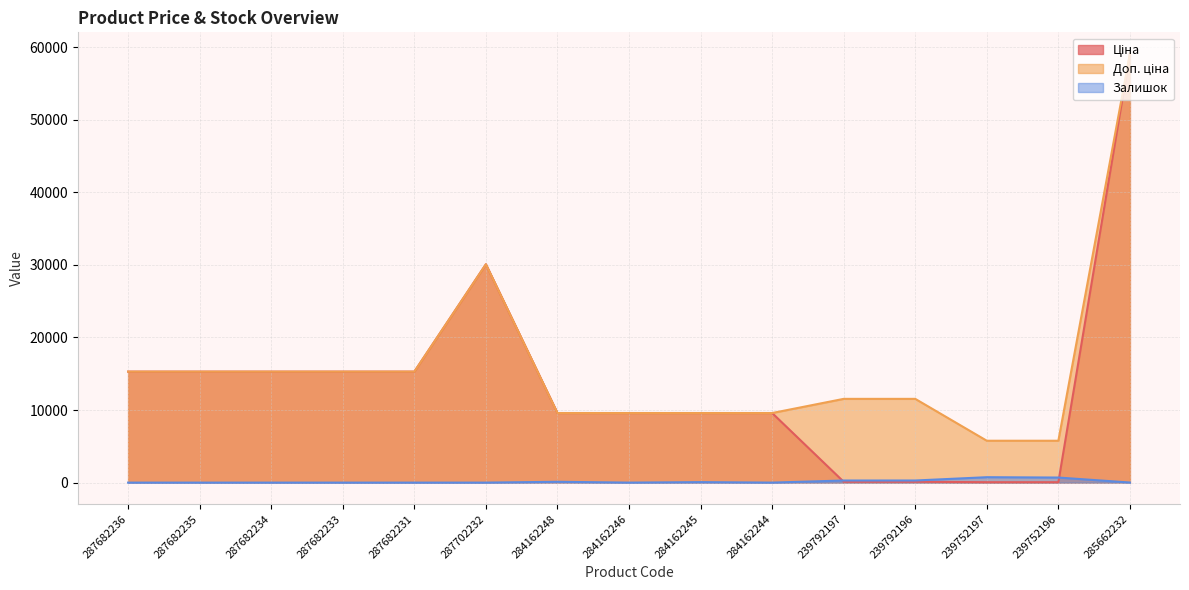

What are all the series names shown in the legend?

Ціна, Доп. ціна, Залишок